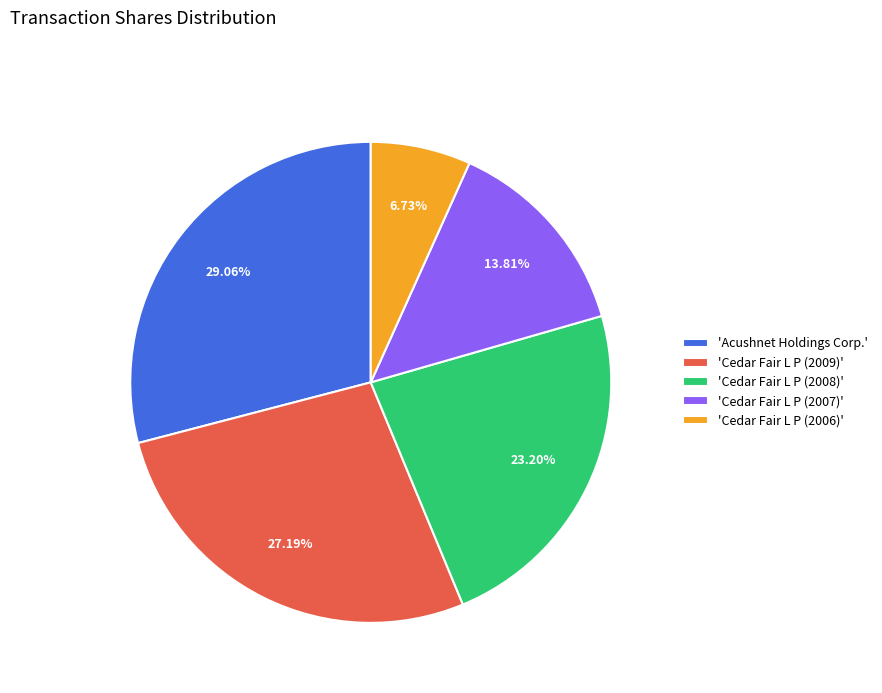

What is the ratio of the value at 'Acushnet Holdings Corp.' to the value at 'Cedar Fair L P (2006)'?

4.3